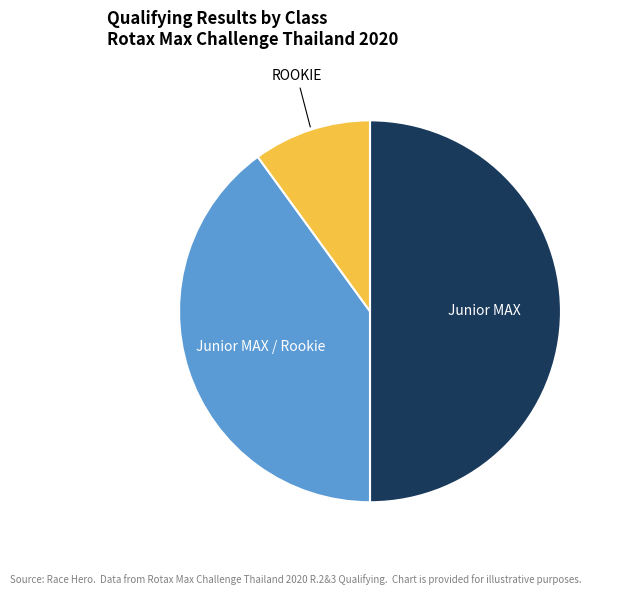

Count the number of slices in the pie.

3